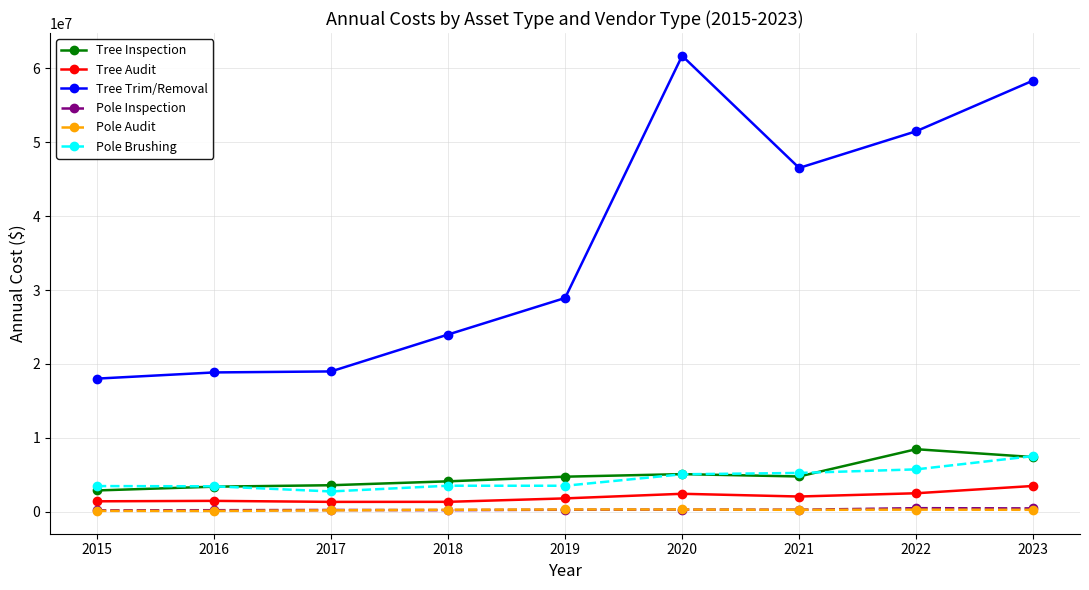

Which series has the widest spread of values?

Tree Trim/Removal